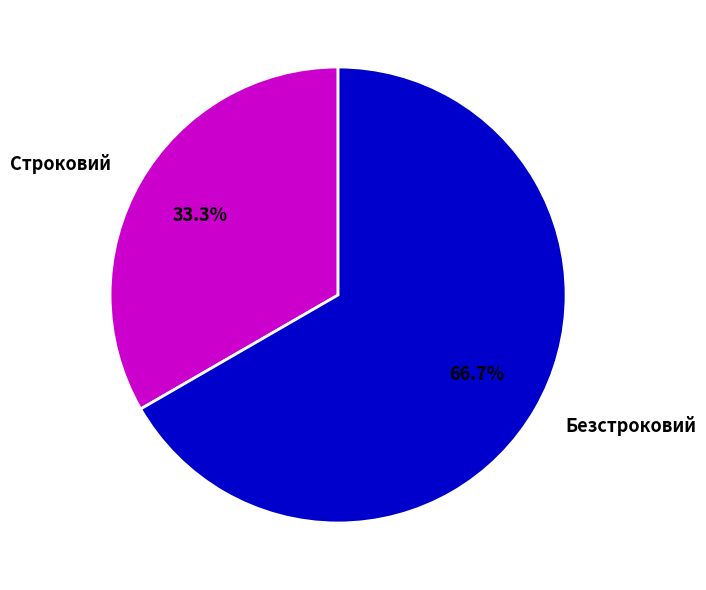

Is it true that Безстроковий is 57% of the pie?

False